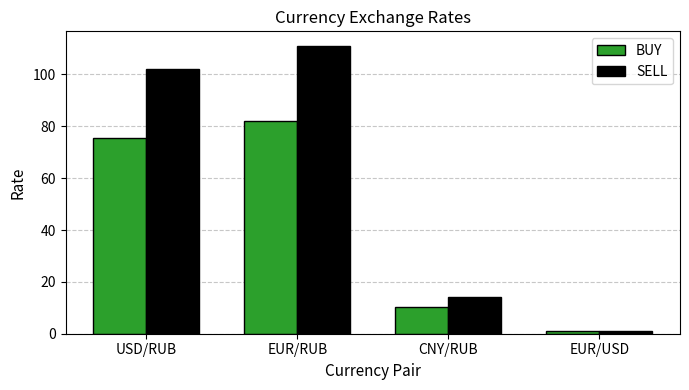

Does the chart contain stacked bars?

No